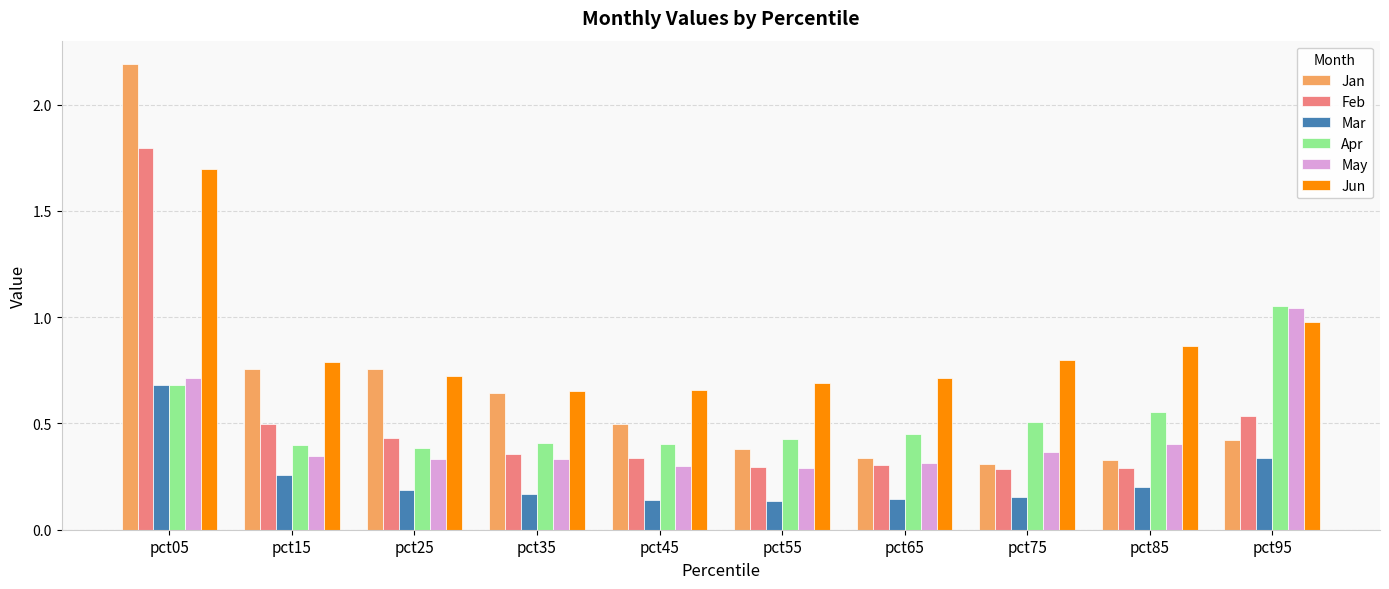

Which category has the highest value in the May series?

pct95